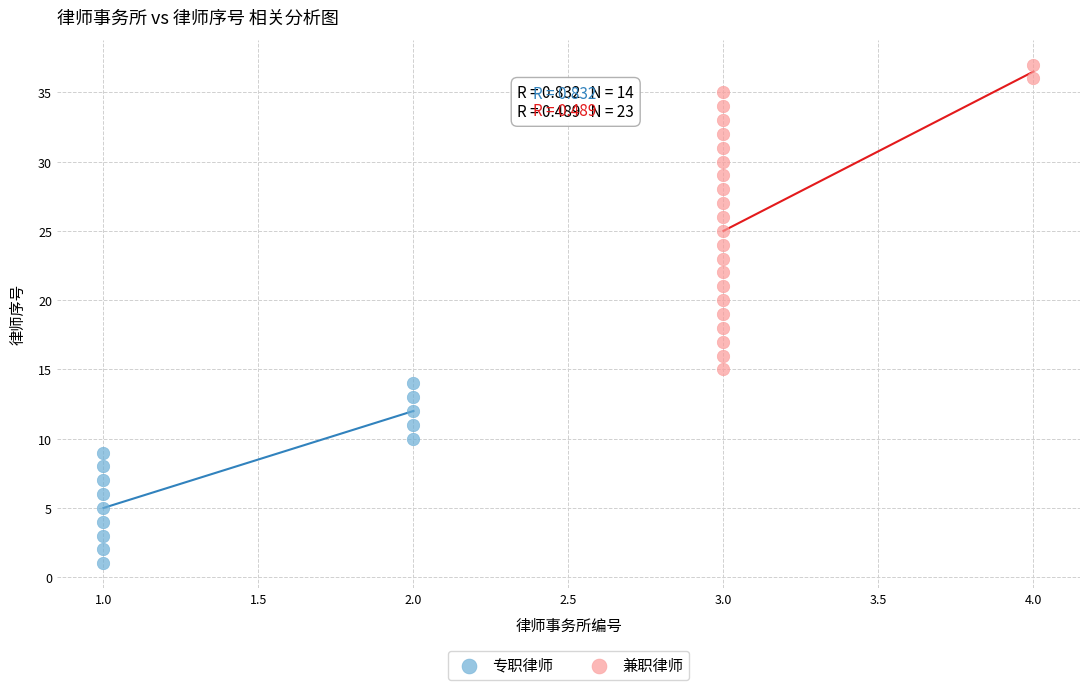

Which series reaches the minimum Y coordinate?

专职律师